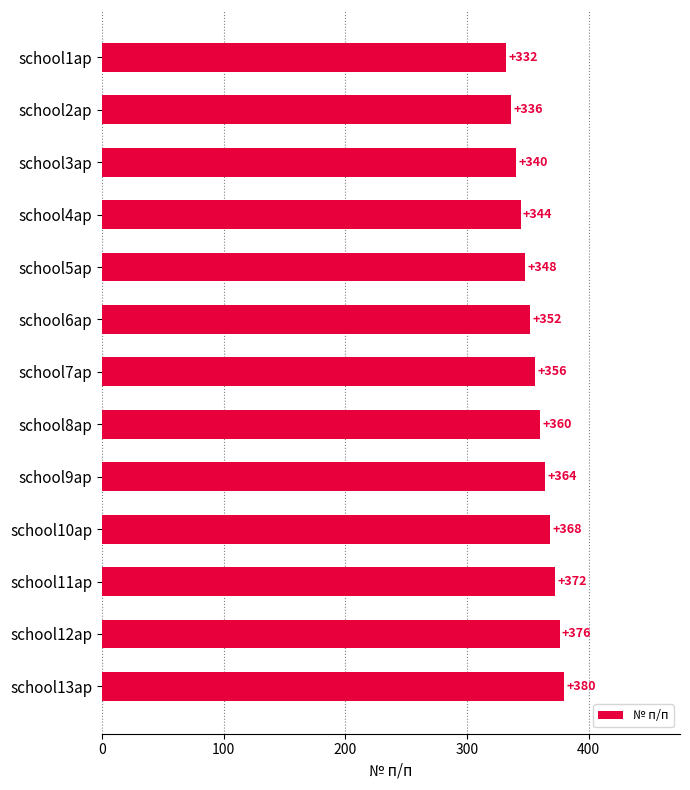

Approximately how many times larger is the value at school10ap compared to school4ap?

1.1